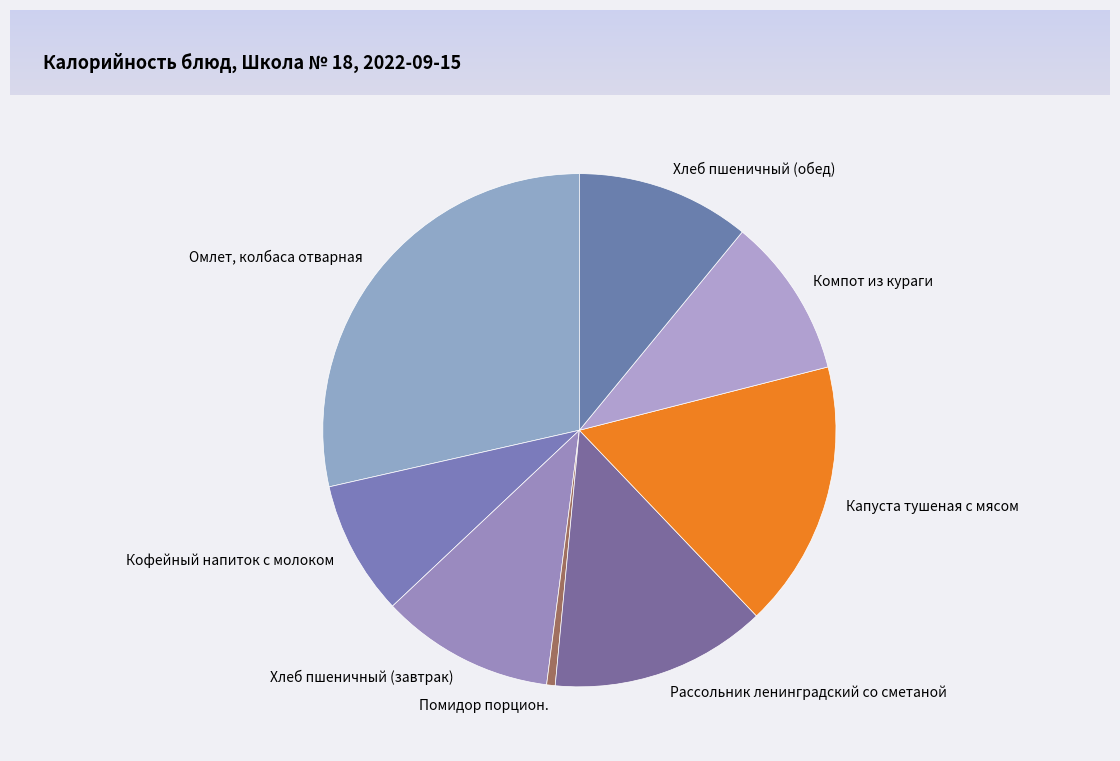

Combined, do Компот из кураги and Хлеб пшеничный (завтрак) account for over 50%?

No